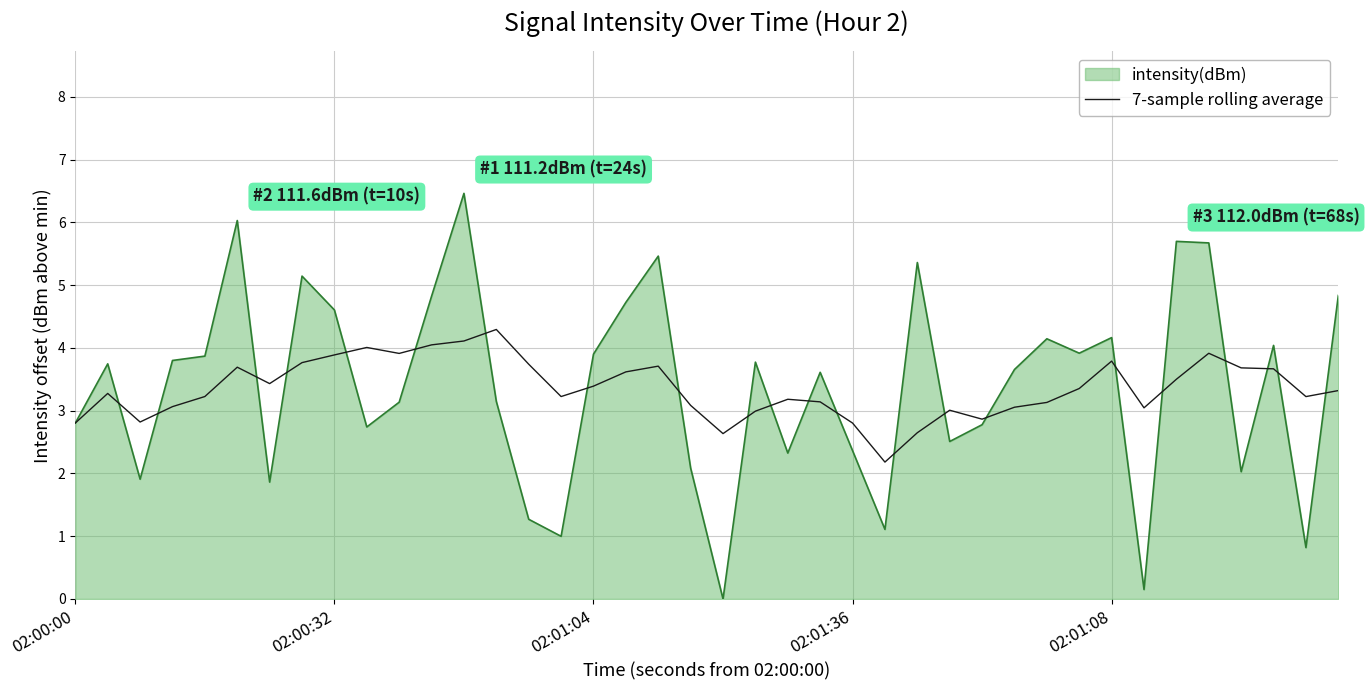

What is the lowest value of the 7-sample rolling average series?

2.2